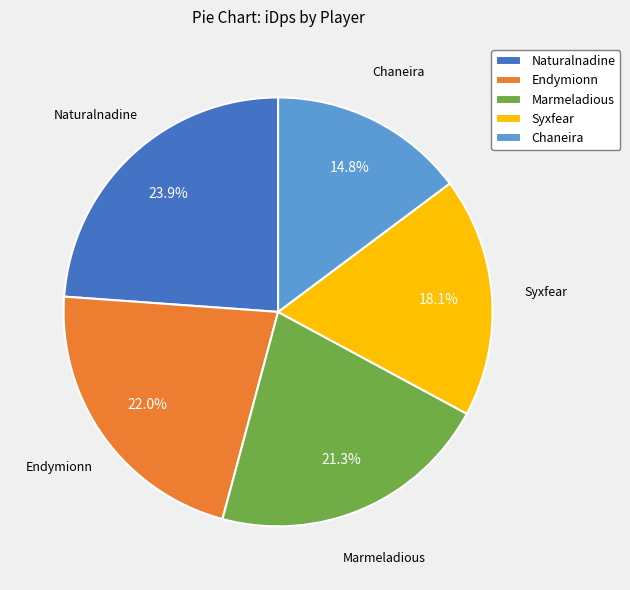

To the nearest percent, what portion does Chaneira represent?

15%